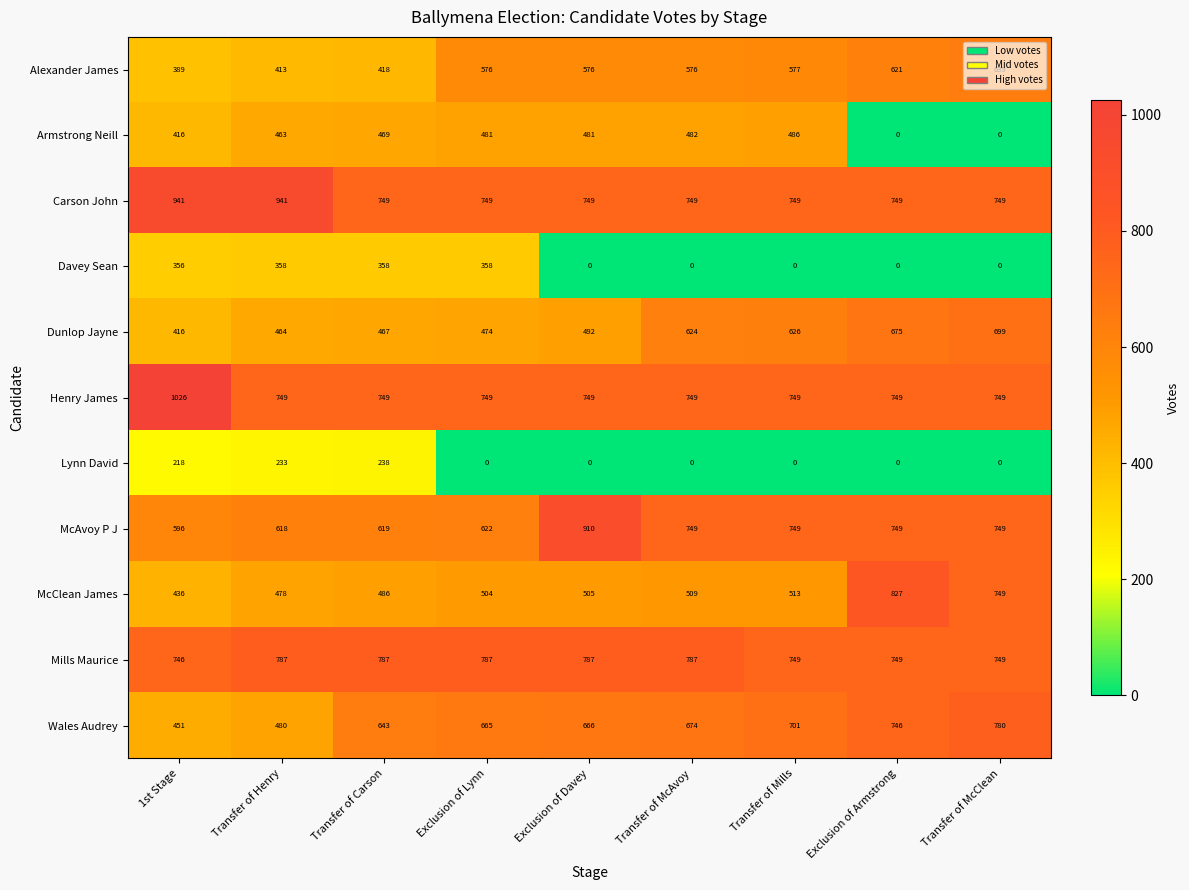

Rank the series by their maximum value, from lowest to highest.

Lynn David, Davey Sean, Armstrong Neill, Alexander James, Dunlop Jayne, Wales Audrey, Mills Maurice, McClean James, McAvoy P J, Carson John, Henry James